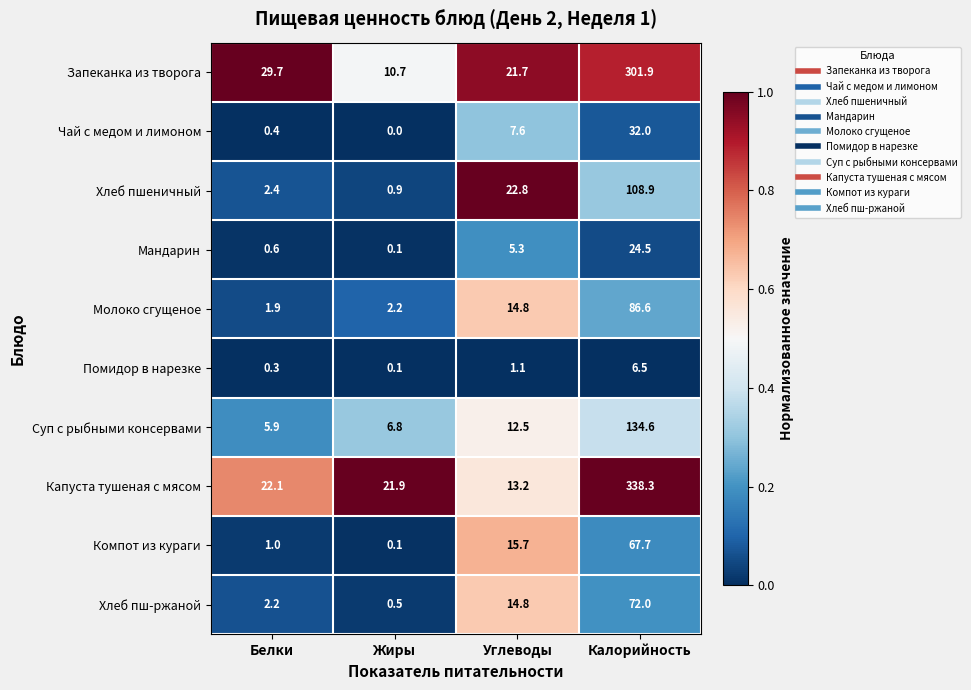

What is the total value across all series at Жиры?

43.3